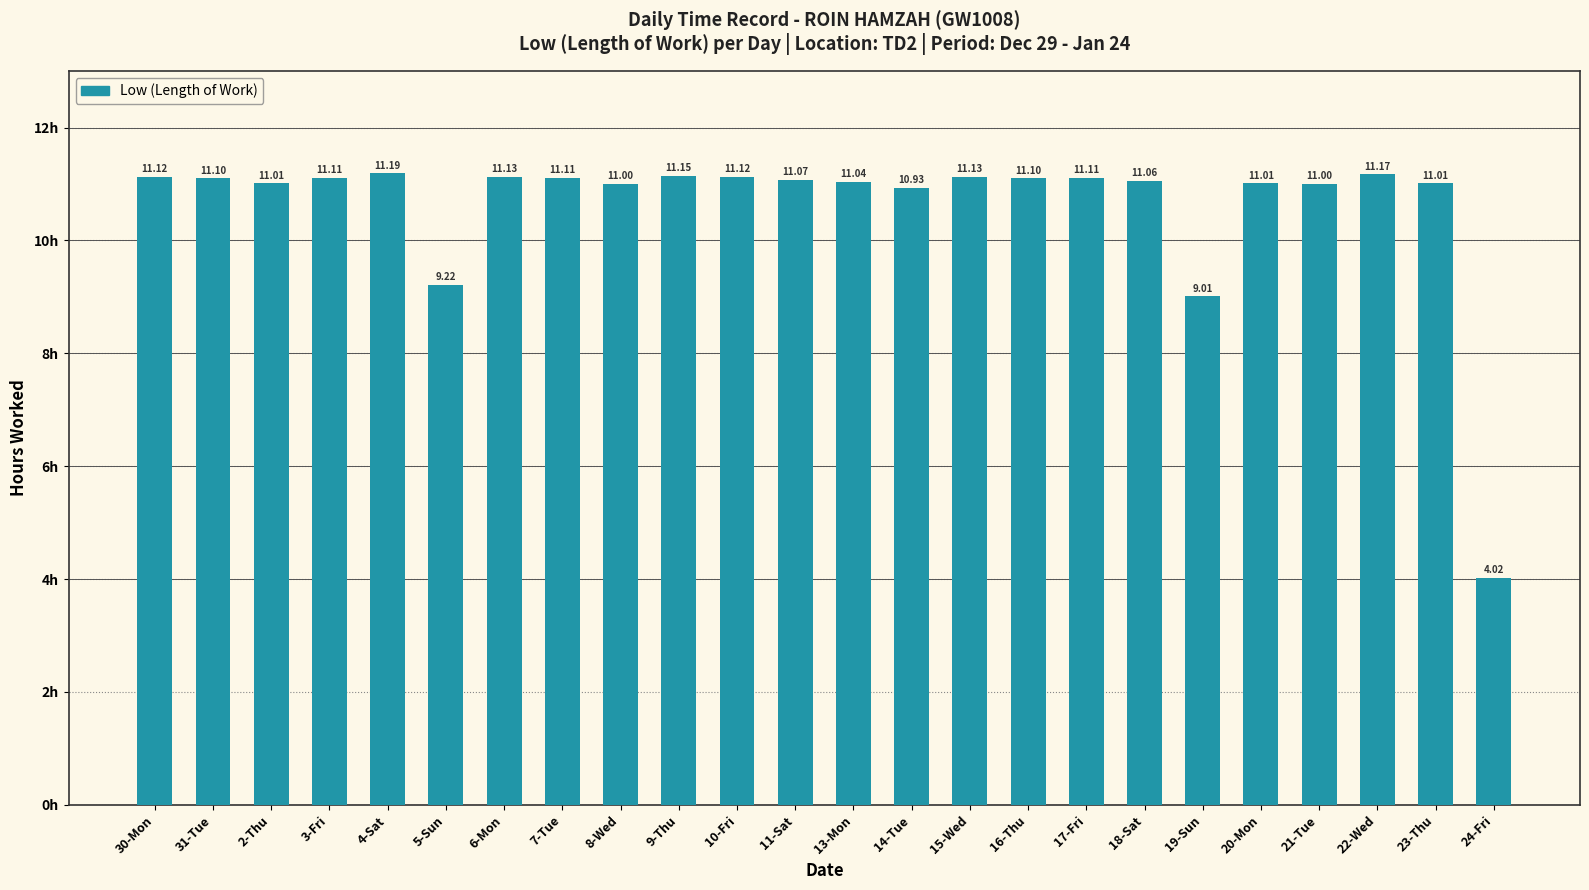

Does the chart contain any negative values?

No